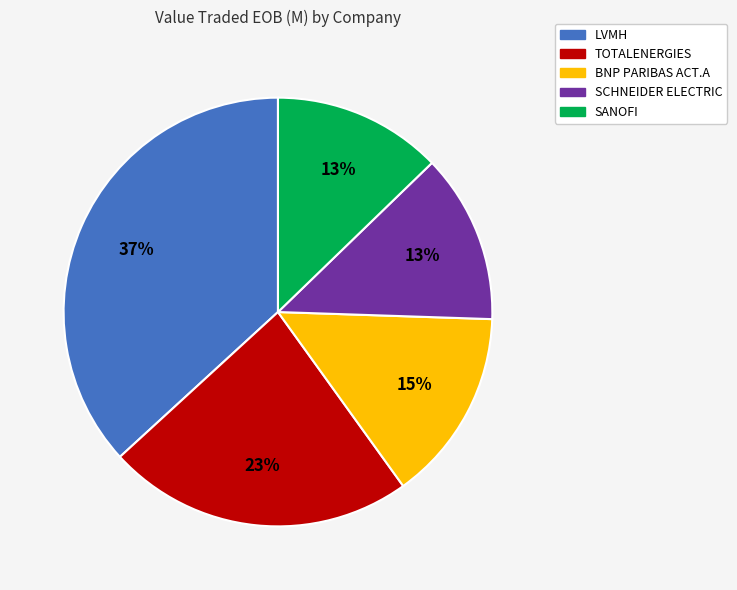

What is the ratio of the value at TOTALENERGIES to the value at SCHNEIDER ELECTRIC?

1.8